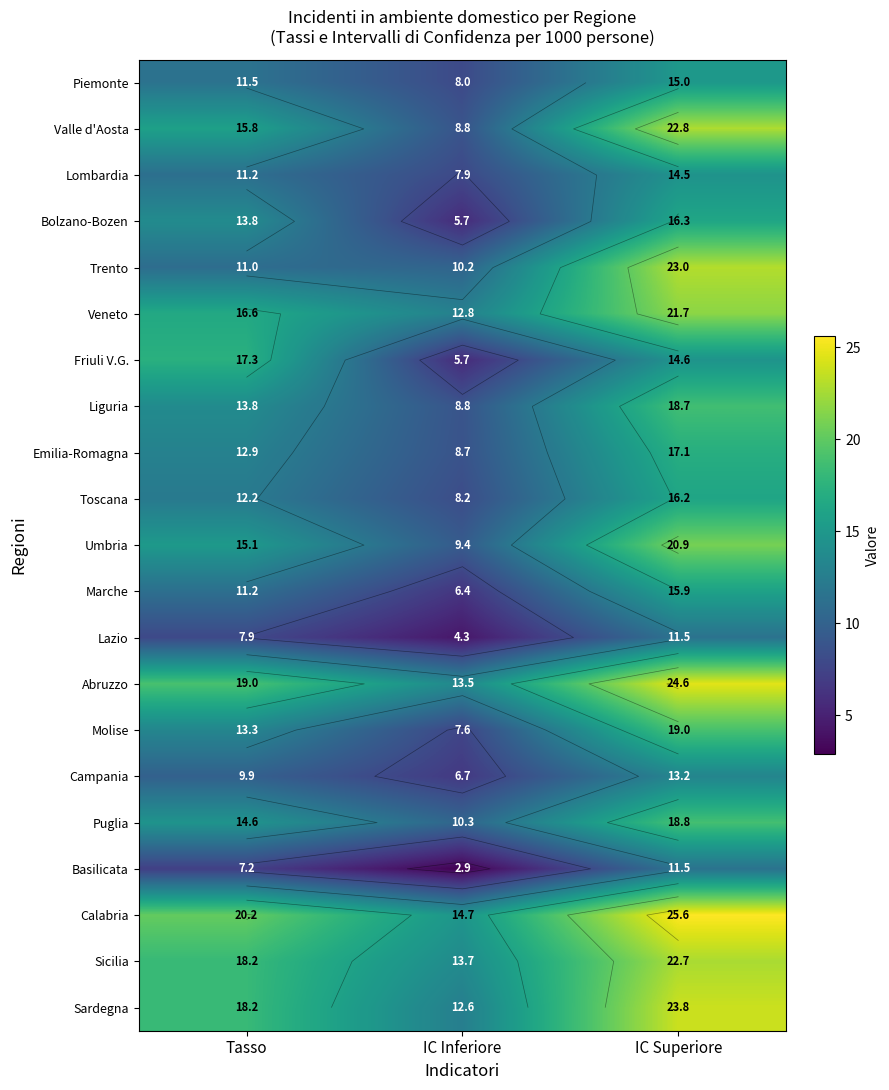

What is the difference between the maximum and minimum values in the Umbria series?

11.5